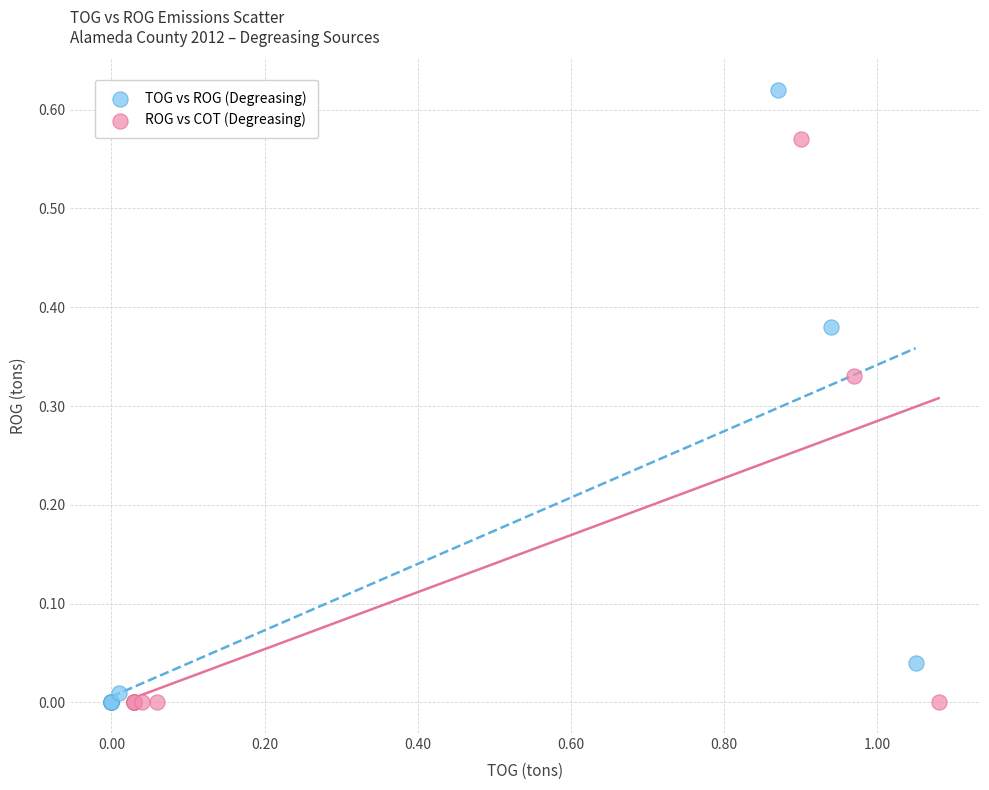

What are all the series names shown in the legend?

TOG vs ROG (Degreasing), ROG vs COT (Degreasing)